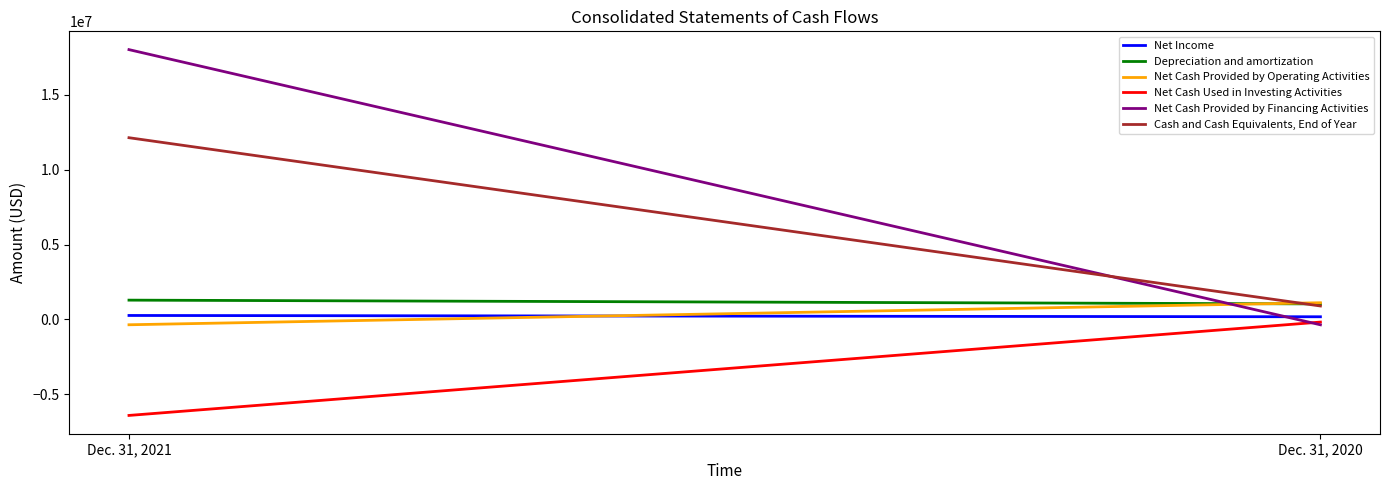

Which series has the largest total across all categories?

Net Cash Provided by Financing Activities